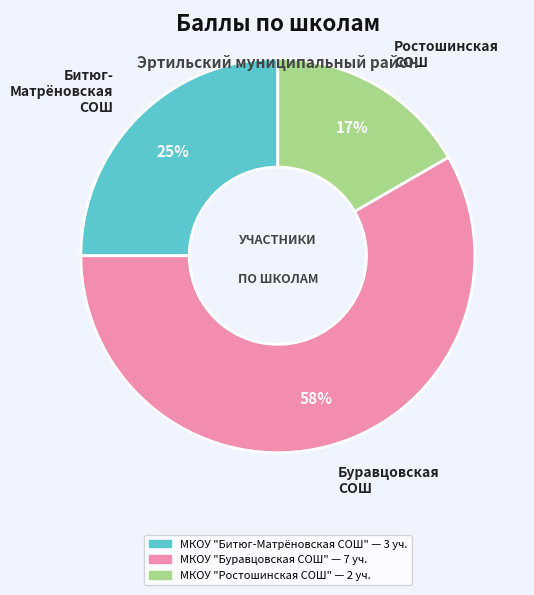

How many slices are in this pie chart?

3